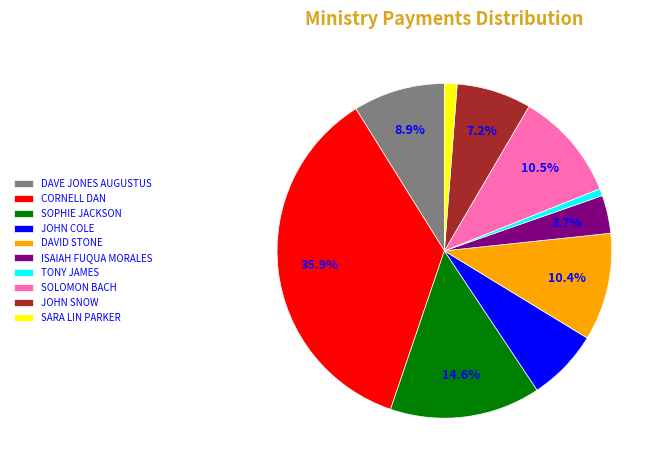

What percentage is the TONY JAMES slice, to the nearest percent?

1%